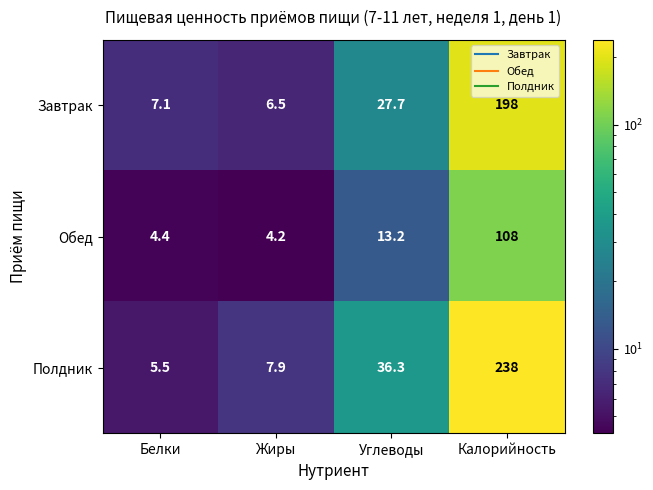

What is the spread (max minus min) of values at Углеводы?

23.1